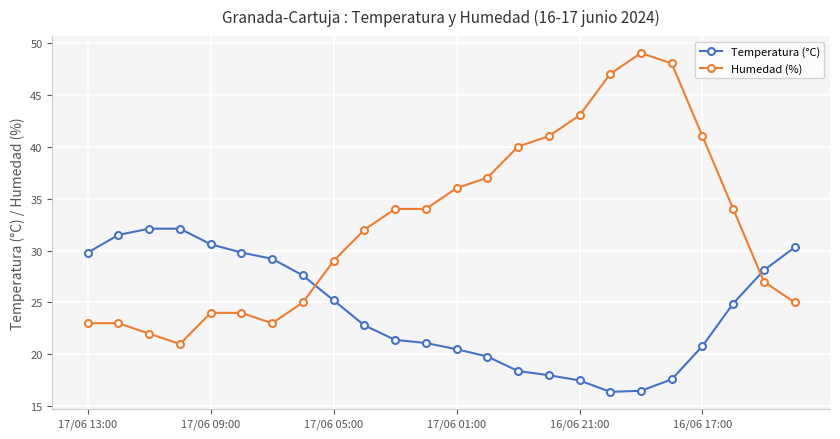

What is the greatest value displayed?

49.0